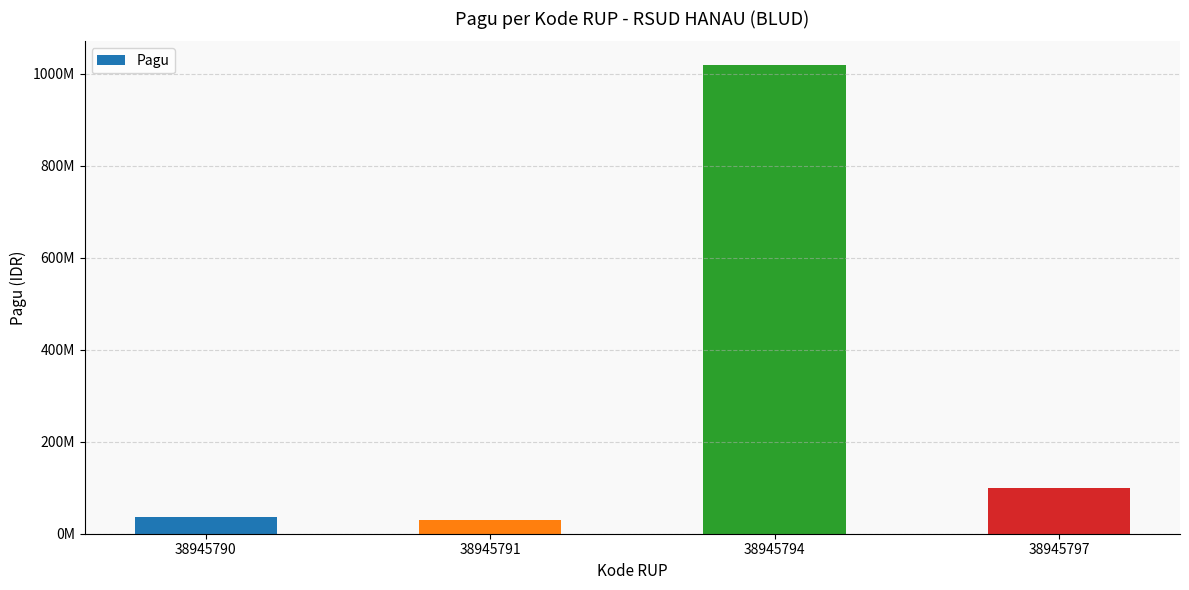

Reading right to left, transcribe all the data shown in this chart.

100000000	1020000000	30000000	36000000